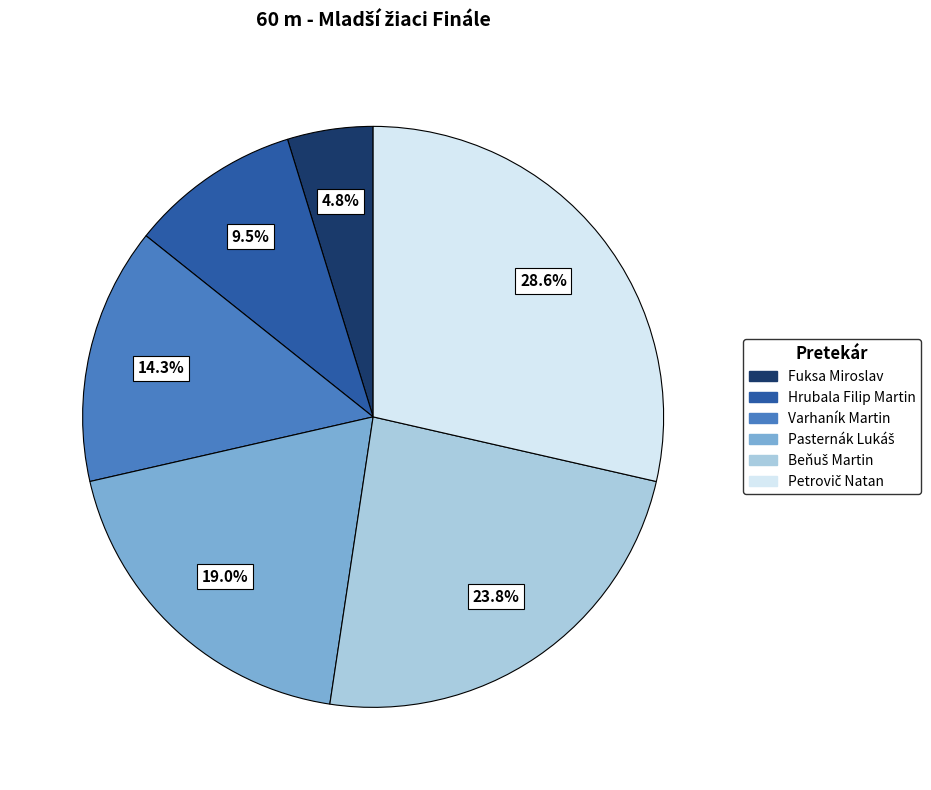

Approximately how many times larger is the value at Fuksa Miroslav compared to Hrubala Filip Martin?

0.5